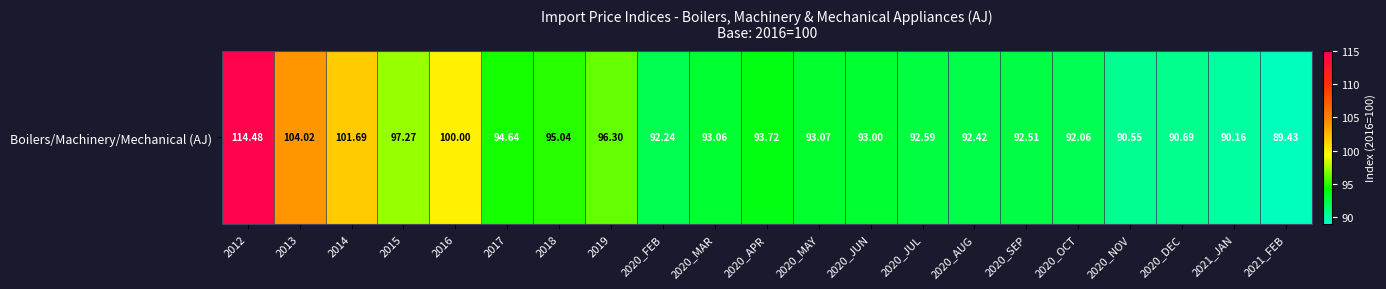

Rank the categories by value from highest to lowest.

2012, 2013, 2014, 2016, 2015, 2019, 2018, 2017, 2020_APR, 2020_MAY, 2020_MAR, 2020_JUN, 2020_JUL, 2020_SEP, 2020_AUG, 2020_FEB, 2020_OCT, 2020_DEC, 2020_NOV, 2021_JAN, 2021_FEB